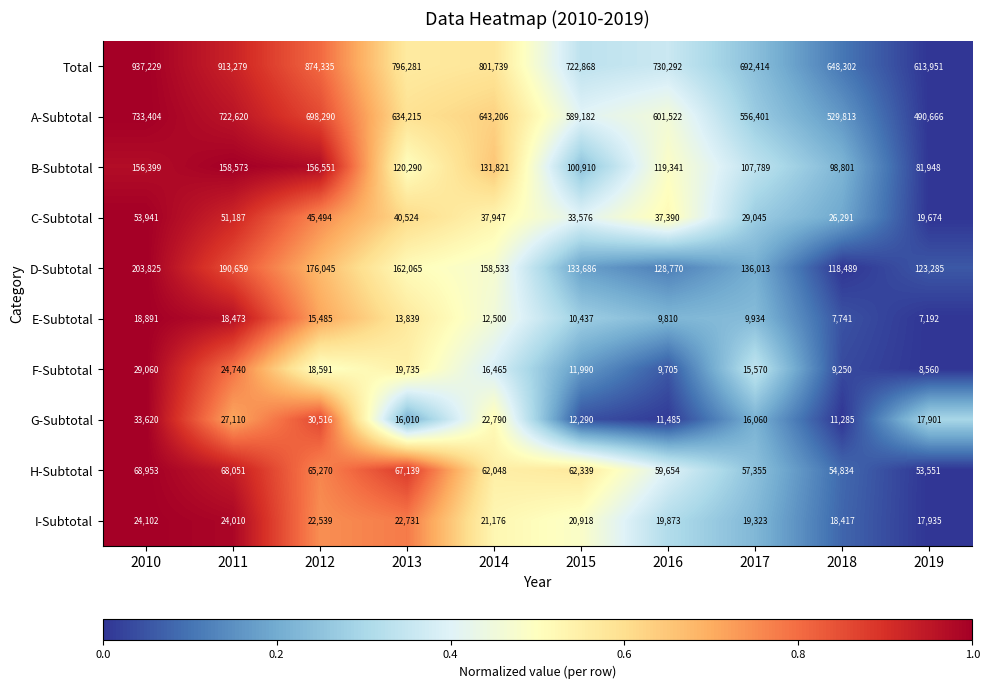

What is the average value of the Total series?

773069